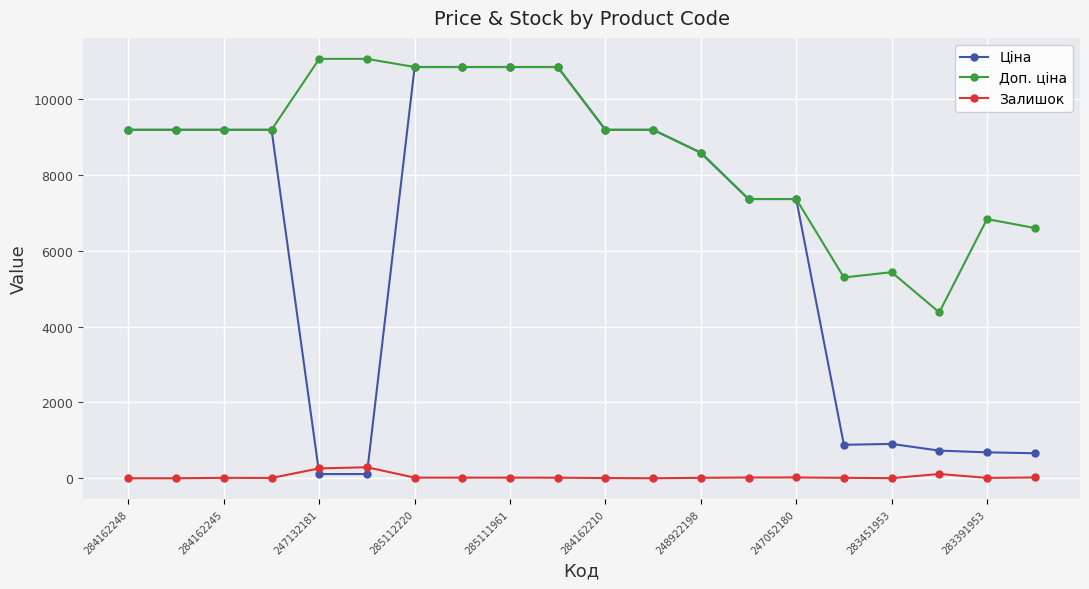

Which series has the largest range (max minus min)?

Ціна